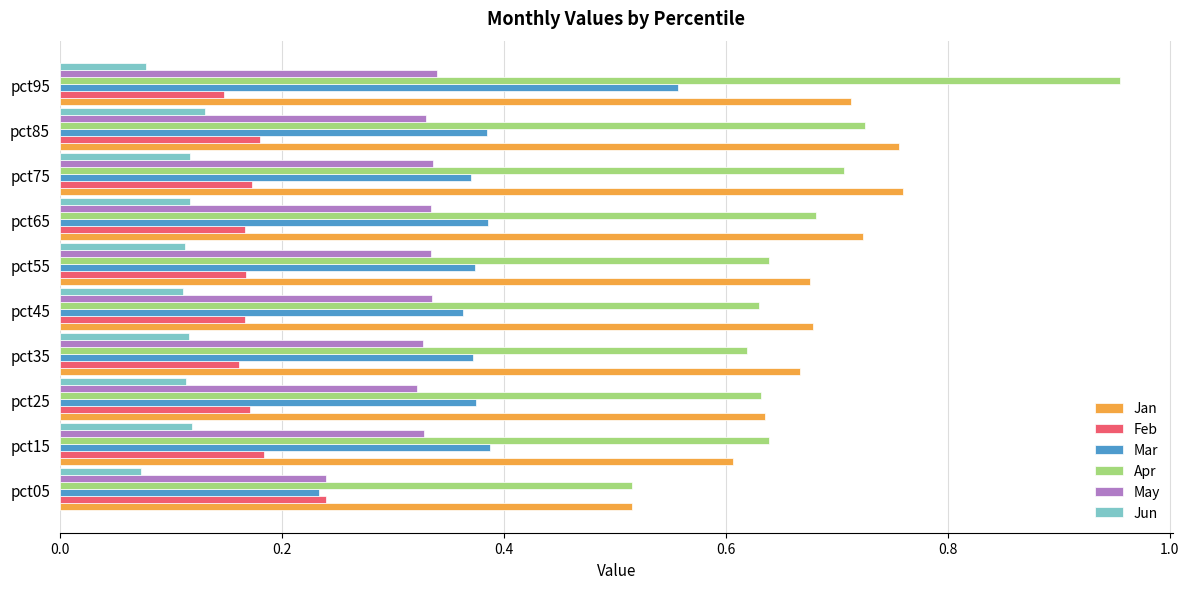

At which category is the sum across all series the highest?

pct95